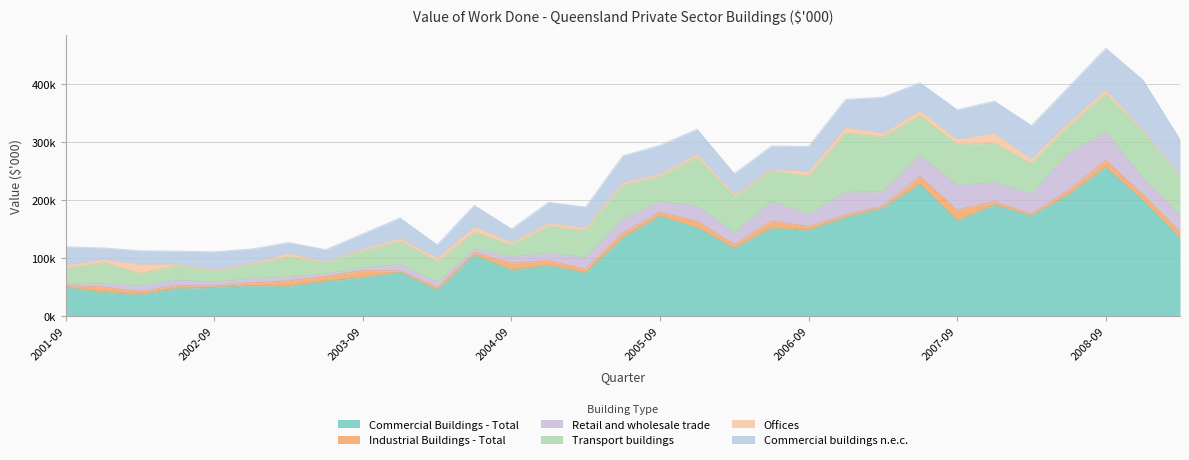

Is it true that Commercial Buildings - Total equals 185757 at 2007-03?

True